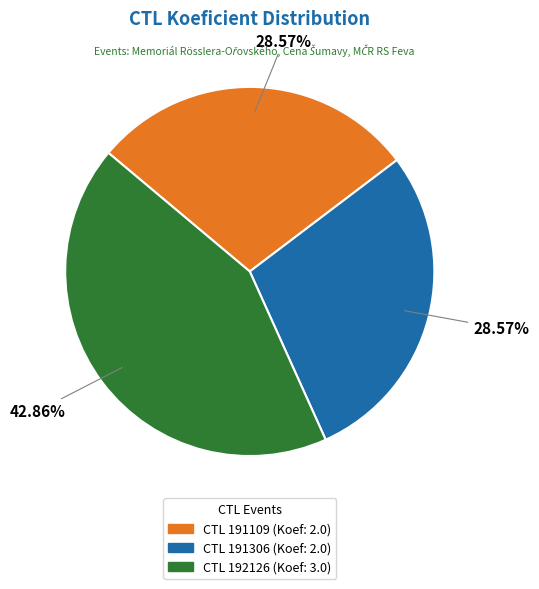

Is there a majority slice in this chart?

No